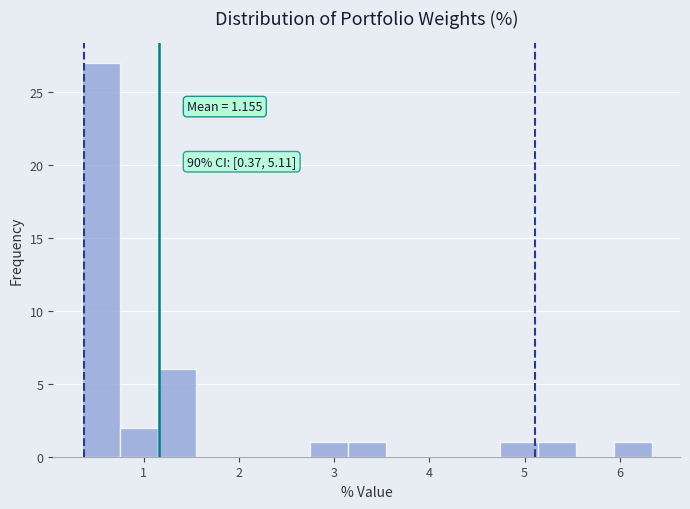

Around what value on the x-axis is the tallest bar? Give the approximate position of its centre, as read against the axis.

0.5